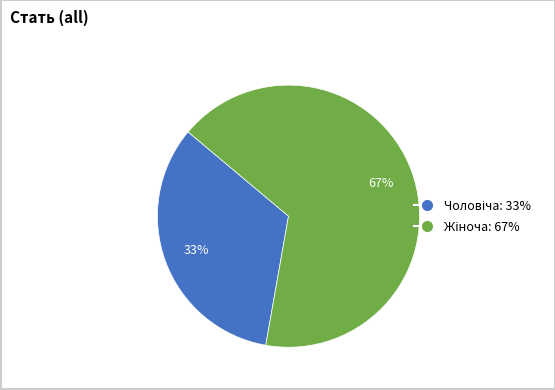

Does any single category account for the majority?

Yes